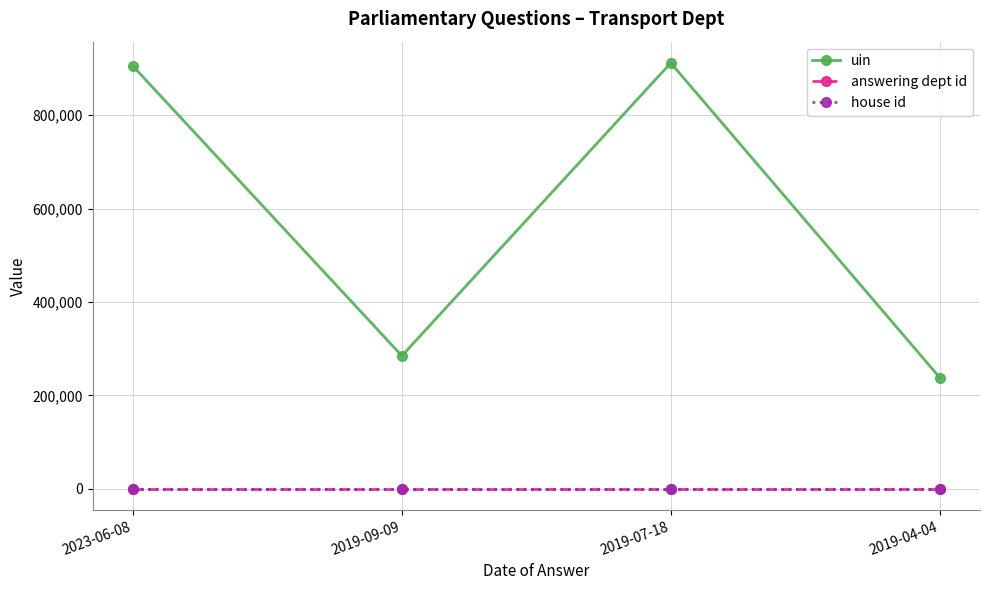

What is the highest value of the answering dept id series?

27